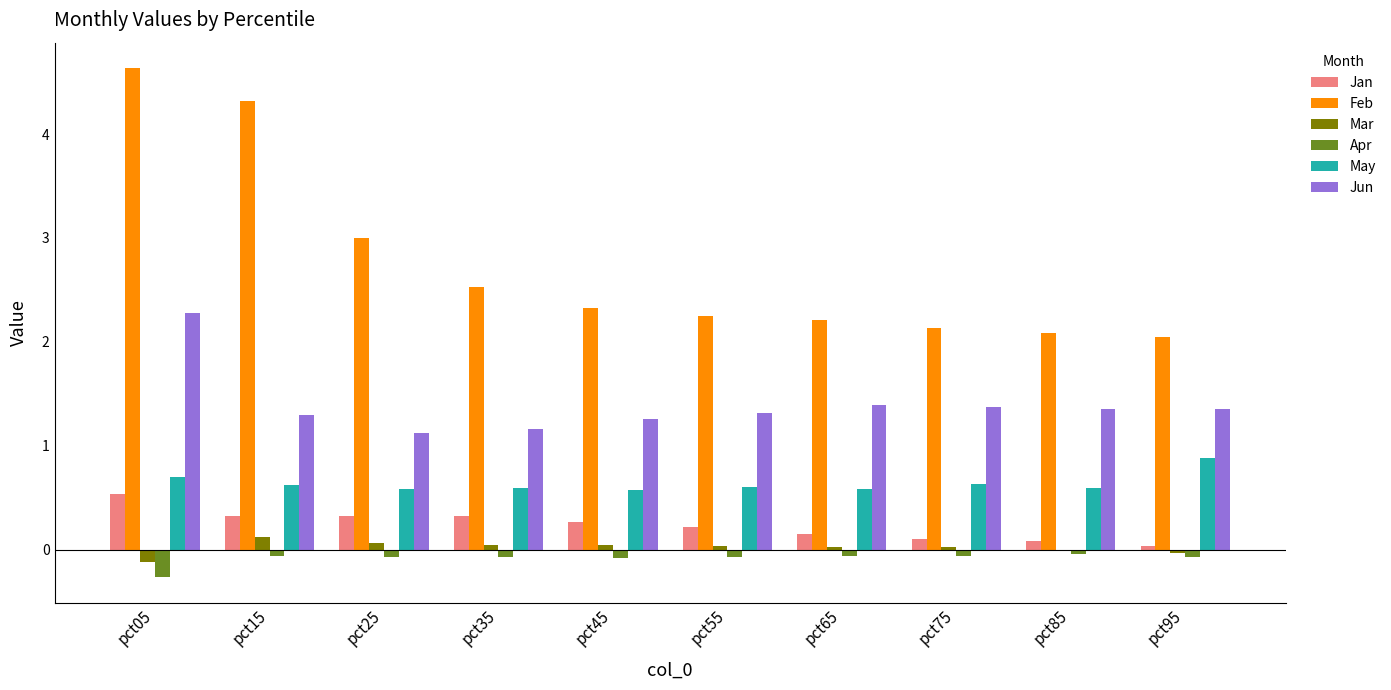

Which series has the largest total across all categories?

Feb